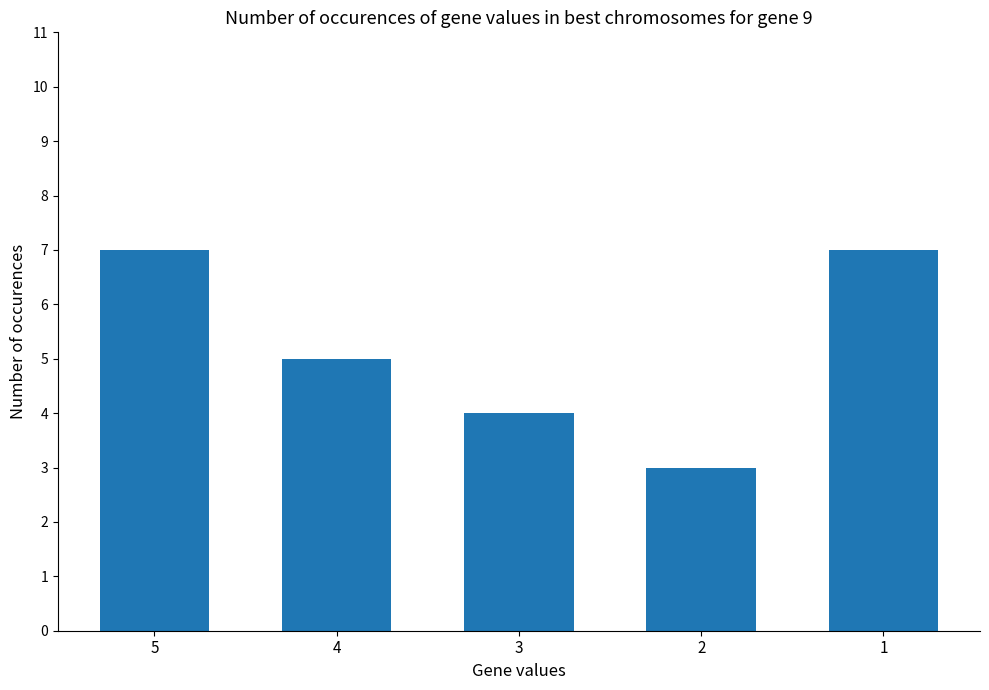

Which has a higher value, 2 or 4?

4